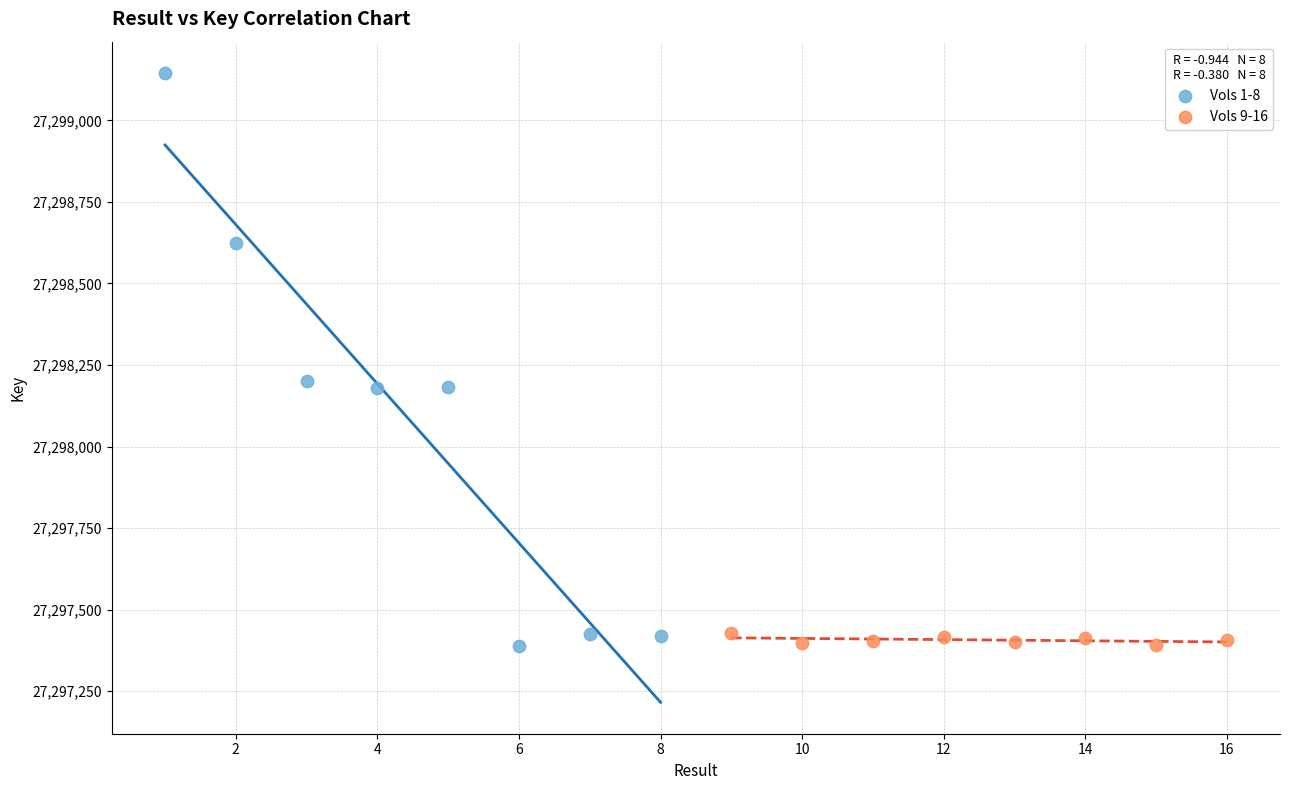

What are all the series names shown in the legend?

Vols 1-8, Vols 9-16